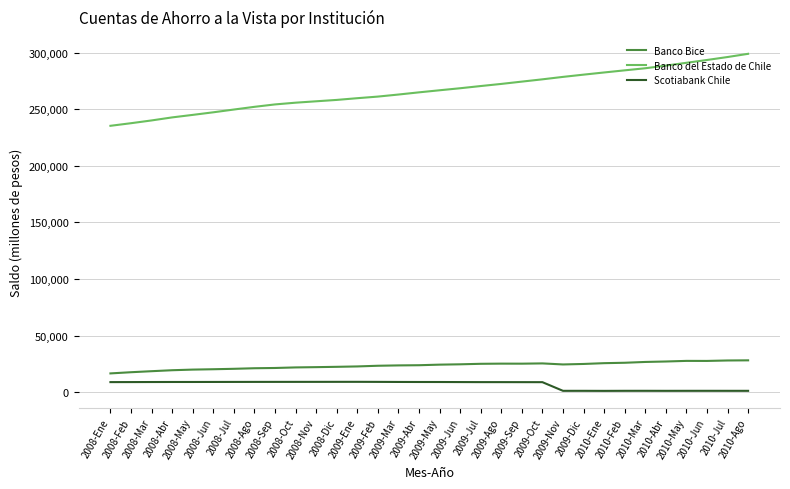

True or false: Scotiabank Chile and Banco del Estado de Chile cross at least once.

False